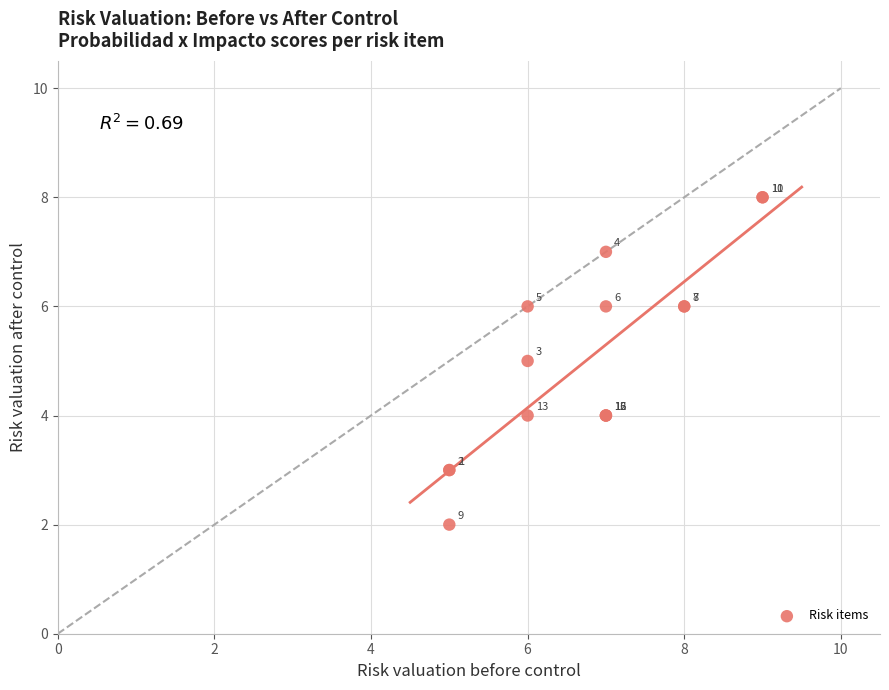

What Y value in the scatter plot is closest to 5?

5